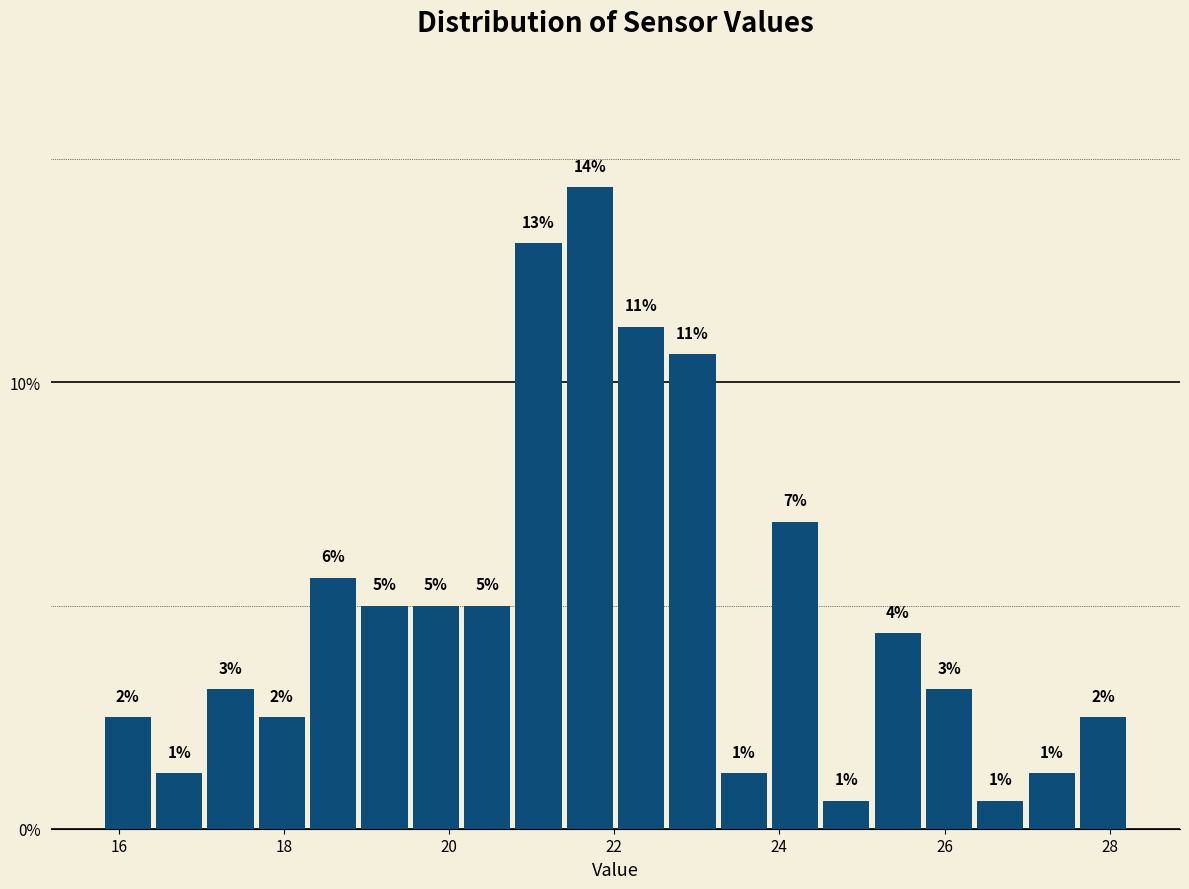

Read against the x-axis, roughly where is the centre of the tallest bar?

21.8